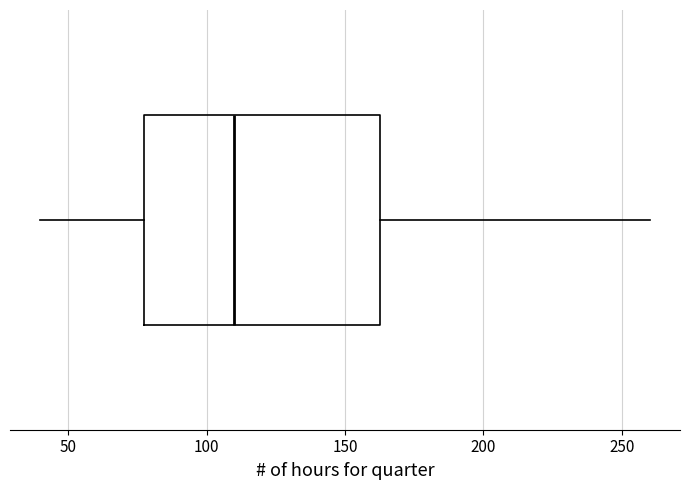

Where does the left whisker of the box end on the x-axis? The values are not printed on the chart, so give them approximately, as read against the axis.

40